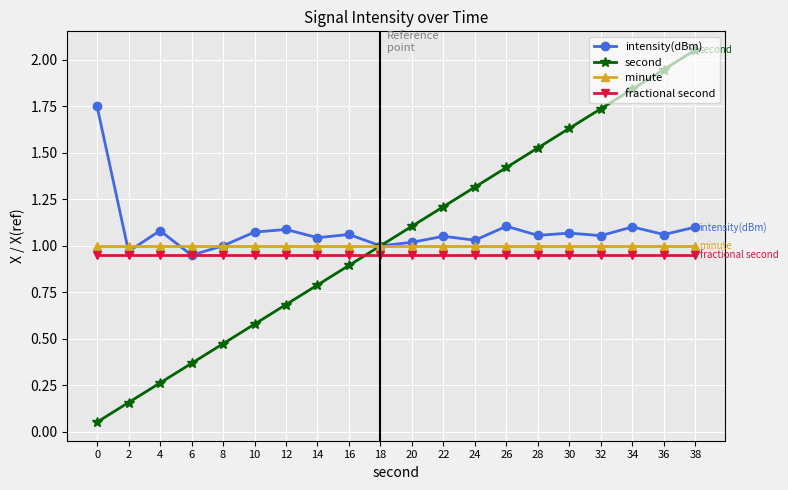

Is it true that minute equals 1.0 at 14?

True